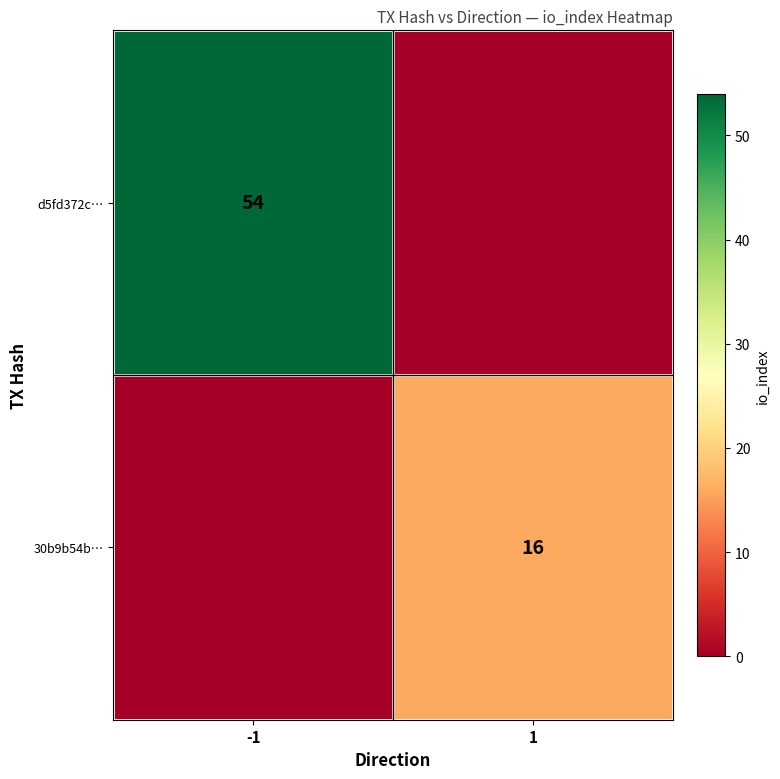

At how many categories does at least one series exceed 14?

2